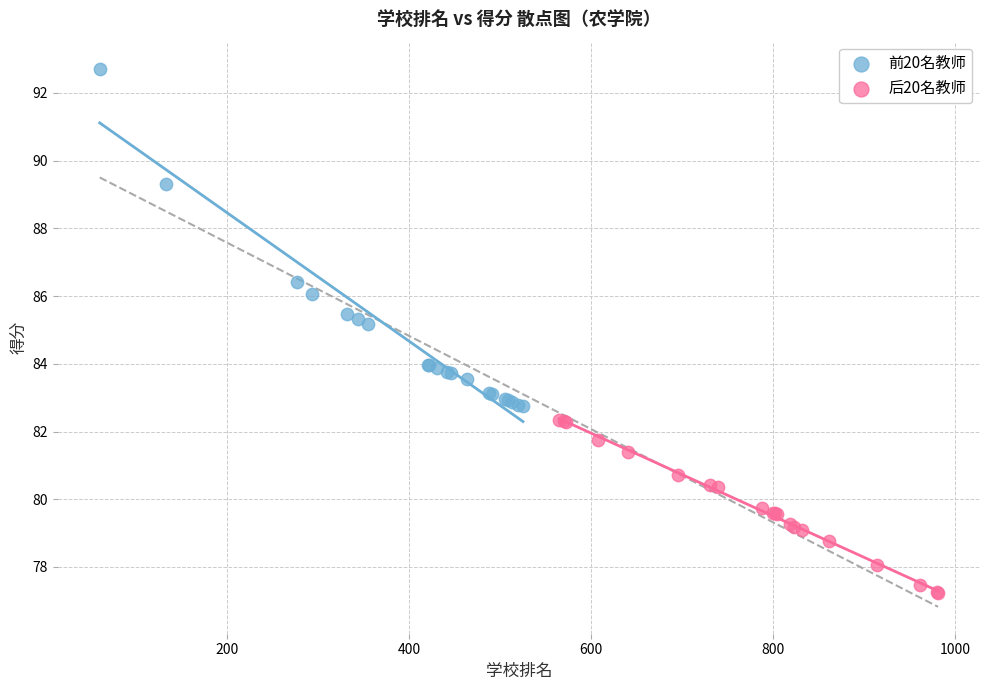

Which series reaches the maximum Y coordinate?

前20名教师